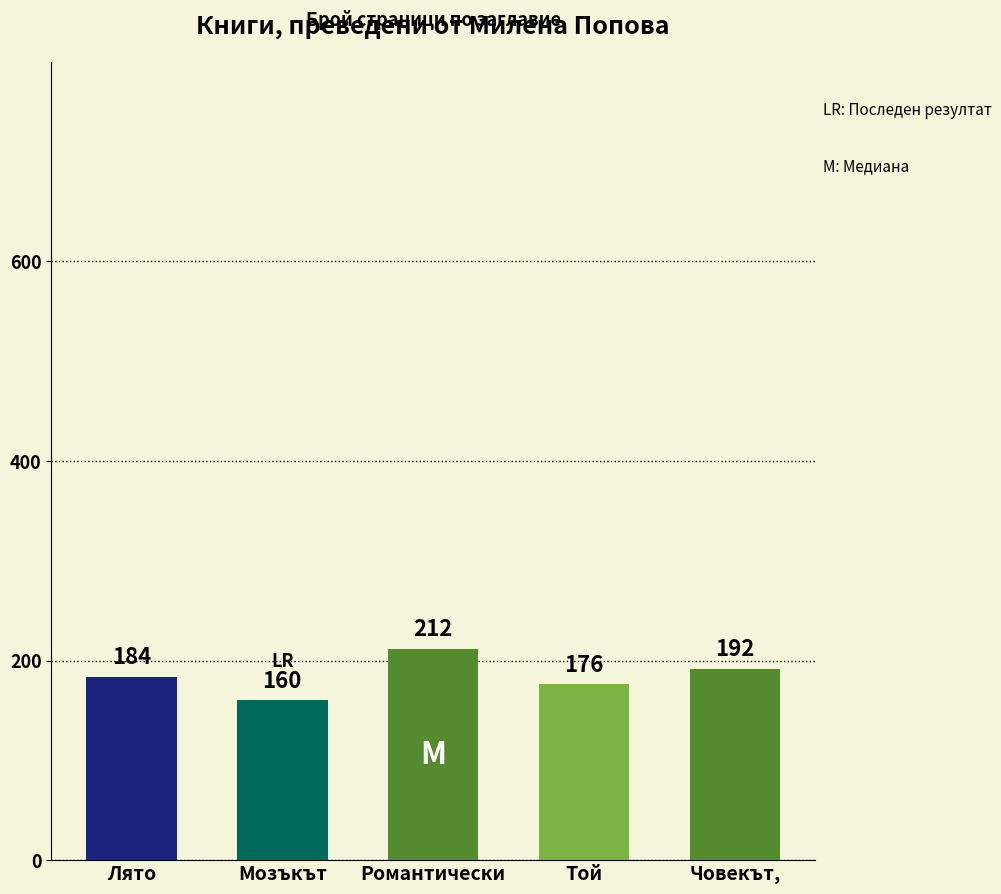

List the labels in order of value, smallest first.

Мозъкът, Той, Лято, Човекът,, Романтически